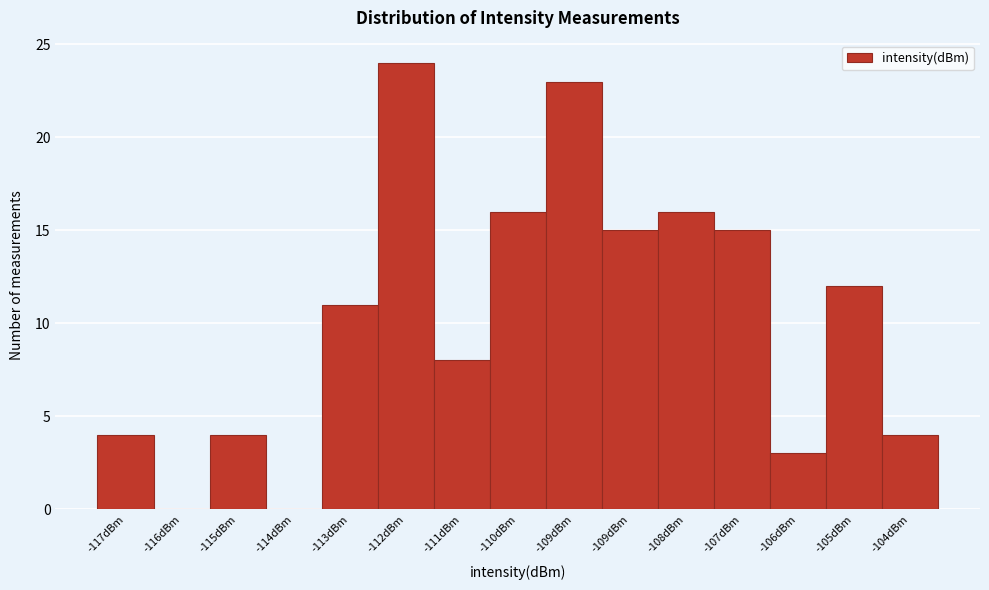

How many data points does each series have?

15